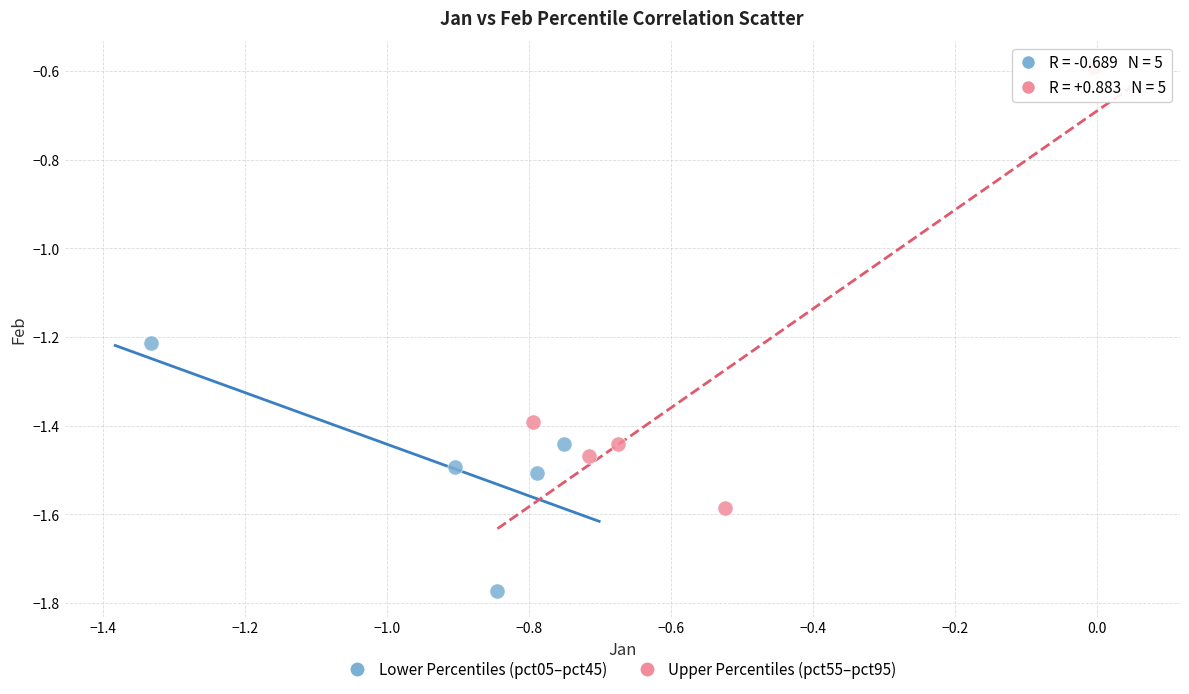

Which series has the largest Y range (max minus min)?

Upper Percentiles (pct55–pct95)